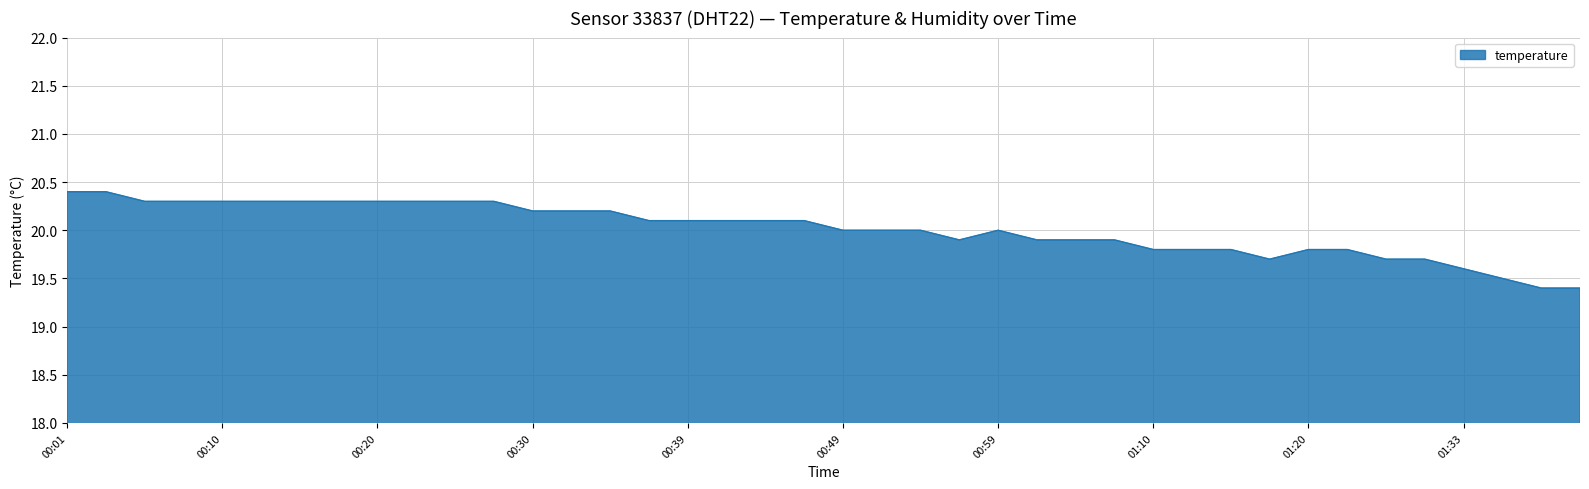

What is the minimum value shown in the chart?

19.4